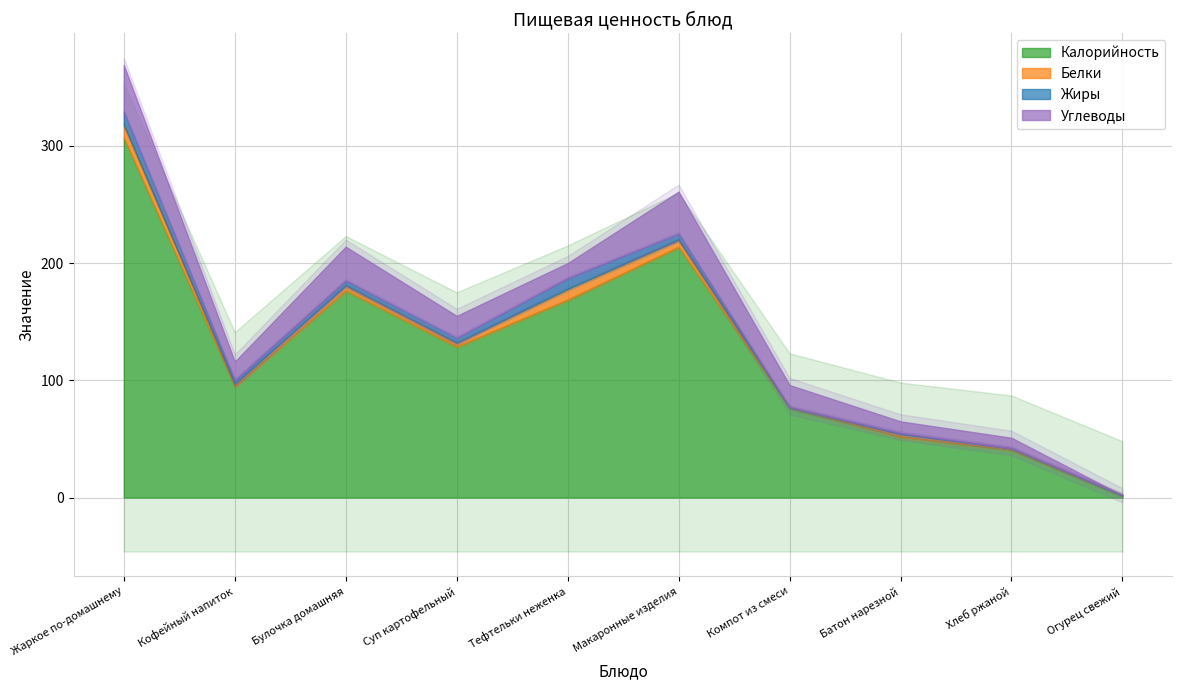

Reading left to right, transcribe all the data shown in this chart.

Калорийность: Жаркое по-домашнему=307	Кофейный напиток=95	Булочка домашняя=177	Суп картофельный=129	Тефтельки неженка=169	Макаронные изделия=214	Компот из смеси=77	Батон нарезной=52	Хлеб ржаной=41	Огурец свежий=2
Белки: Жаркое по-домашнему=11	Кофейный напиток=2	Булочка домашняя=4	Суп картофельный=3	Тефтельки неженка=9	Макаронные изделия=6	Компот из смеси=0	Батон нарезной=2	Хлеб ржаной=1	Огурец свежий=0
Жиры: Жаркое по-домашнему=11	Кофейный напиток=3	Булочка домашняя=4	Суп картофельный=4	Тефтельки неженка=9	Макаронные изделия=5	Компот из смеси=0	Батон нарезной=1	Хлеб ржаной=0	Огурец свежий=0
Углеводы: Жаркое по-домашнему=40	Кофейный напиток=16	Булочка домашняя=29	Суп картофельный=19	Тефтельки неженка=13	Макаронные изделия=36	Компот из смеси=19	Батон нарезной=10	Хлеб ржаной=9	Огурец свежий=0